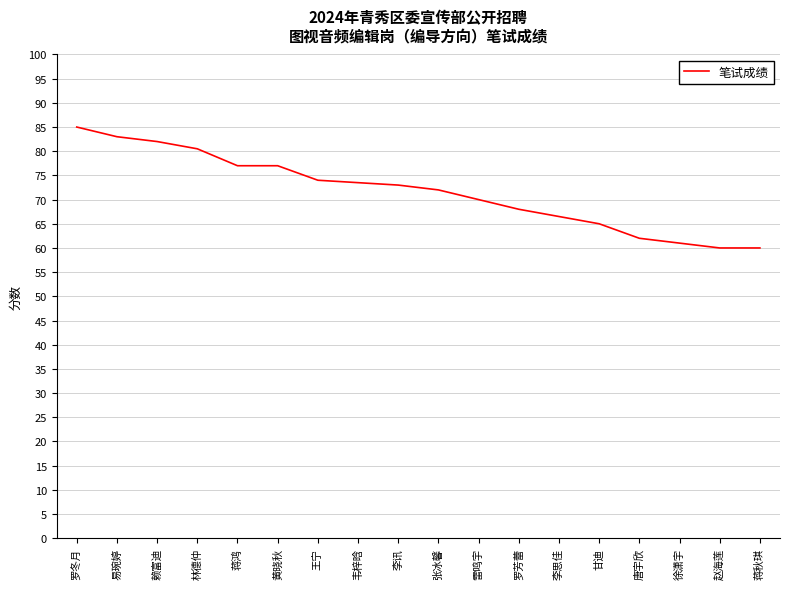

Where is the data nearest to the value 72?

张冰馨